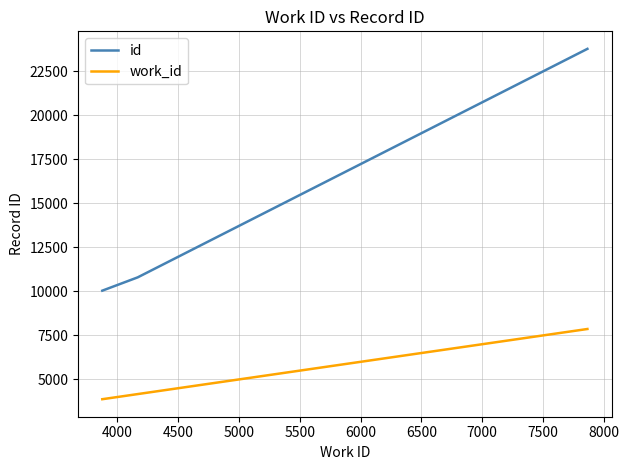

Which series has the widest spread of values?

id